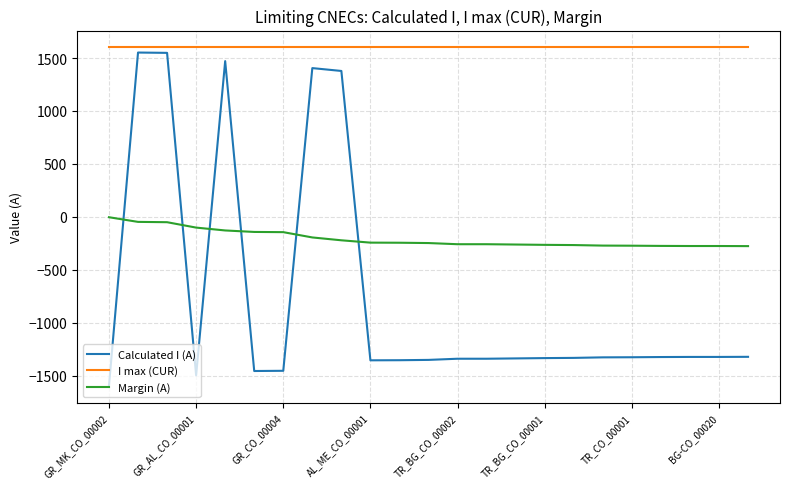

True or false: Calculated I (A) and Margin (A) intersect in this chart.

True